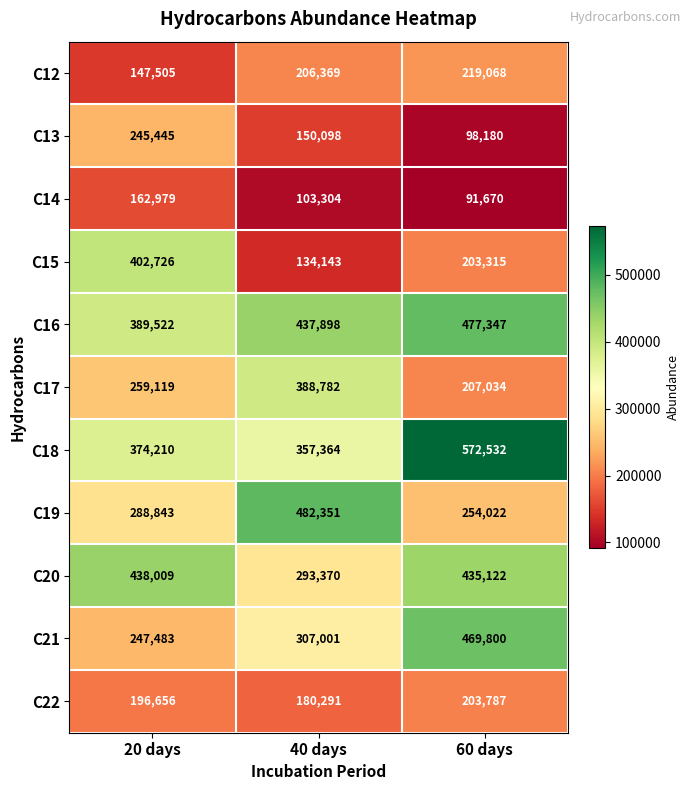

At how many categories does at least one series exceed 310480?

3